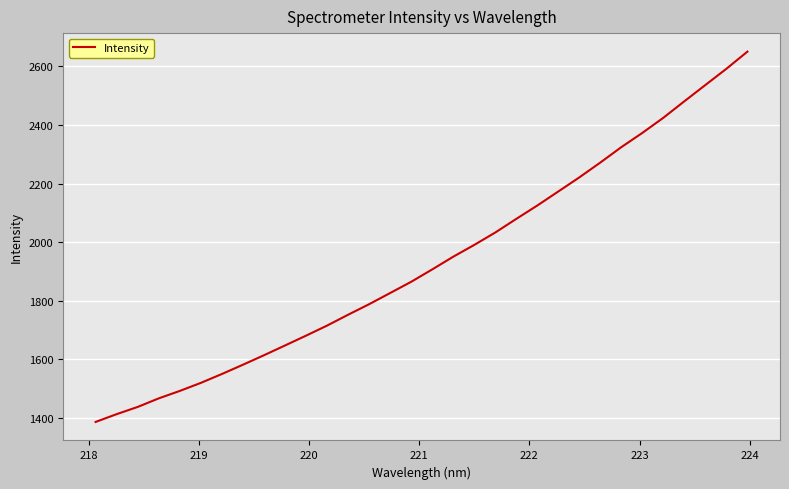

Reading left to right, list all the values displayed in this chart.

1386.2	1412.8	1437.5	1466.7	1492.1	1519.6	1549.9	1581.5	1614.0	1647.3	1680.8	1715.1	1752.2	1788.2	1826.4	1864.7	1906.9	1950.3	1990.6	2032.9	2079.4	2125.1	2173.0	2221.1	2271.8	2324.4	2373.0	2424.7	2481.0	2536.5	2591.8	2650.3